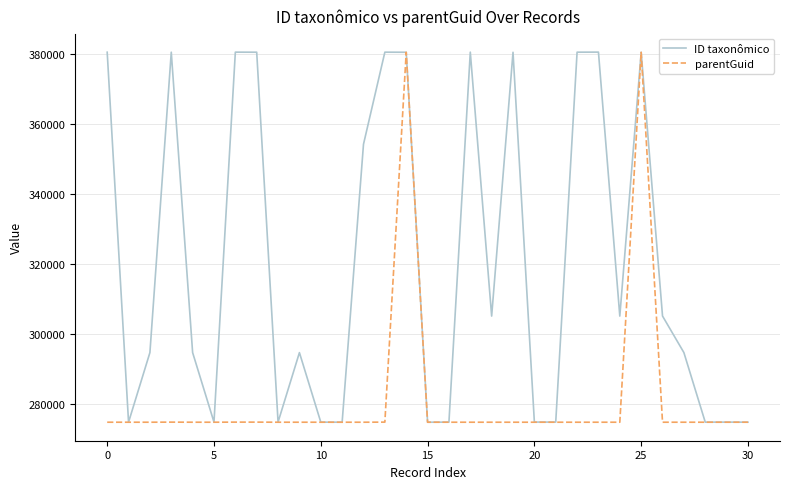

Which series has the largest total across all categories?

ID taxonômico